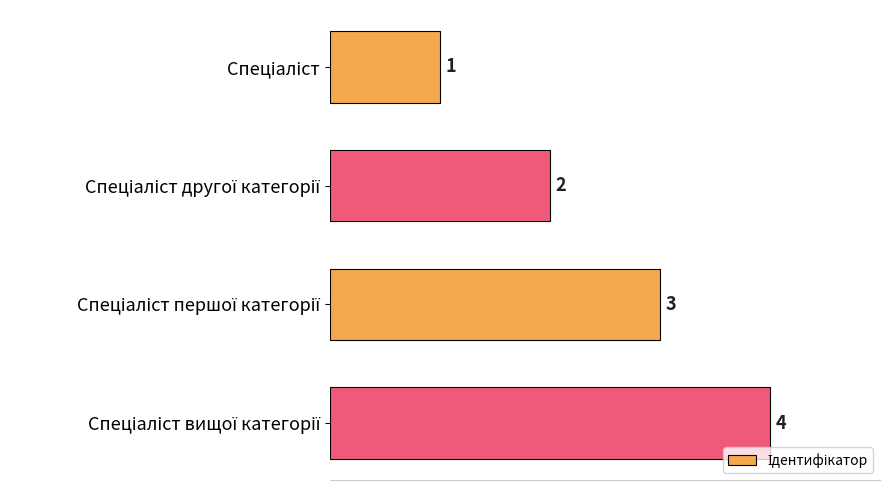

What is the greatest value displayed?

4